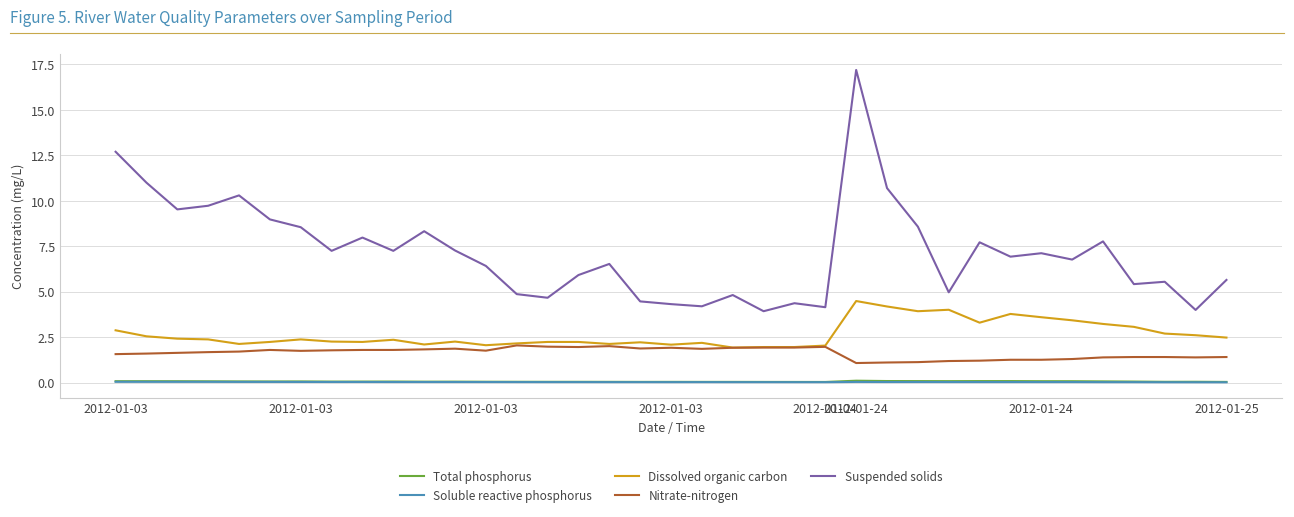

What is the greatest value displayed?

17.2